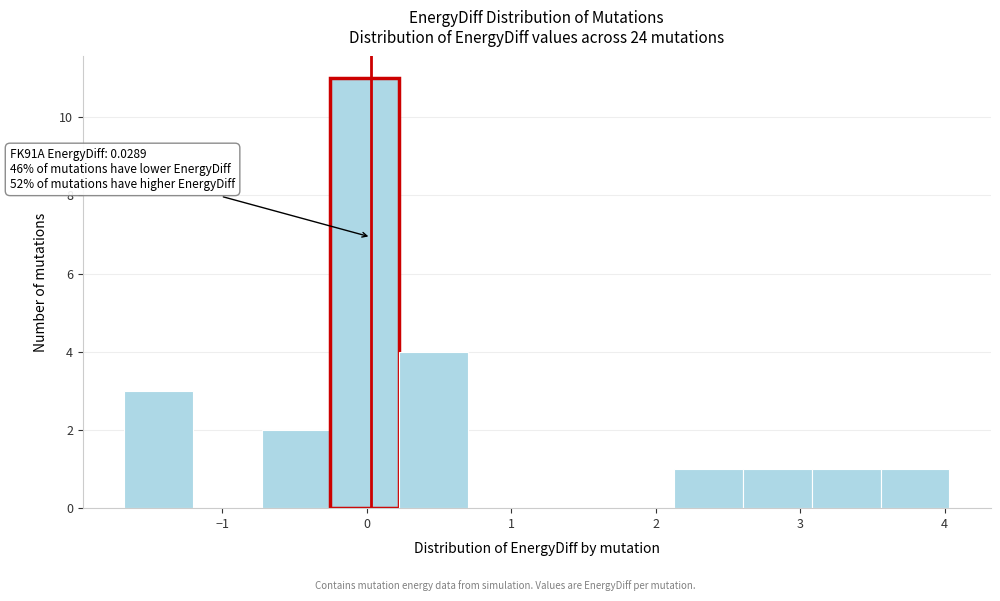

Over which range of the x-axis is the bar tallest?

-0.3 to 0.2